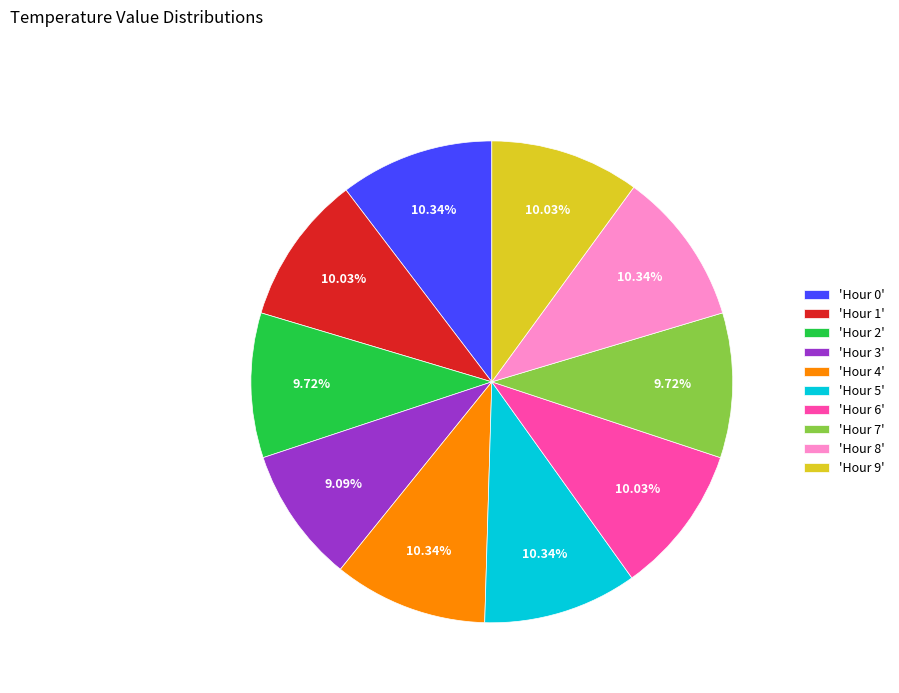

Combined, do 'Hour 4' and 'Hour 1' account for over 50%?

No